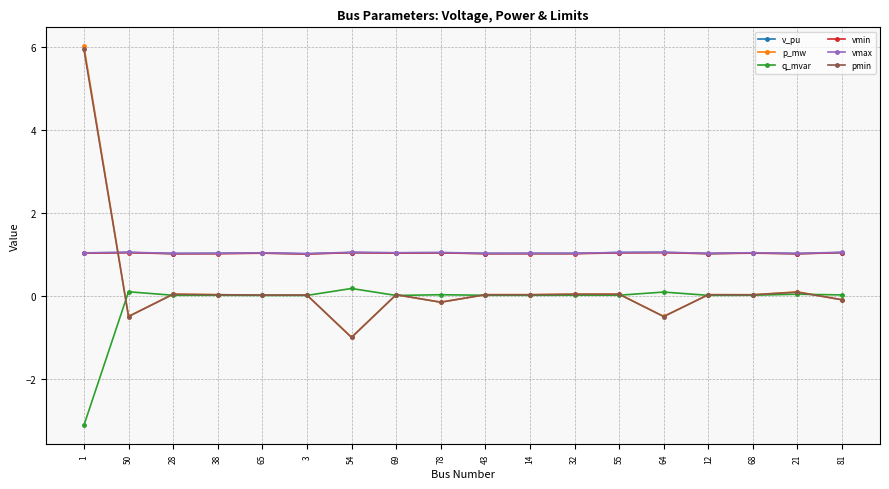

What is the difference between the highest and lowest values at 55?

1.0